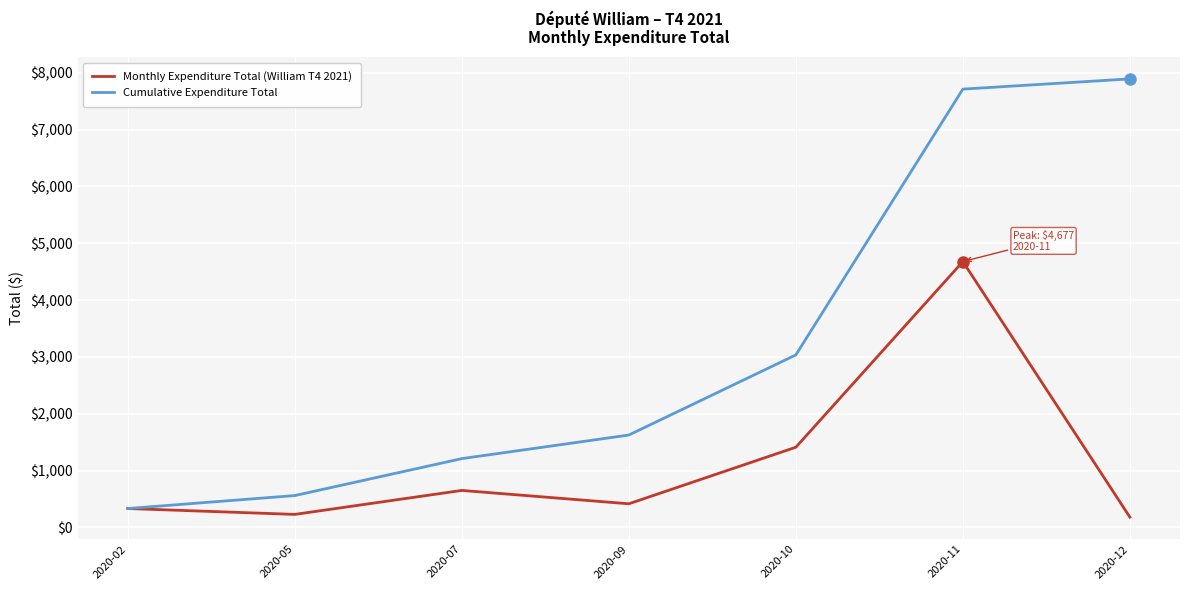

Which category has the highest value across all series?

2020-12